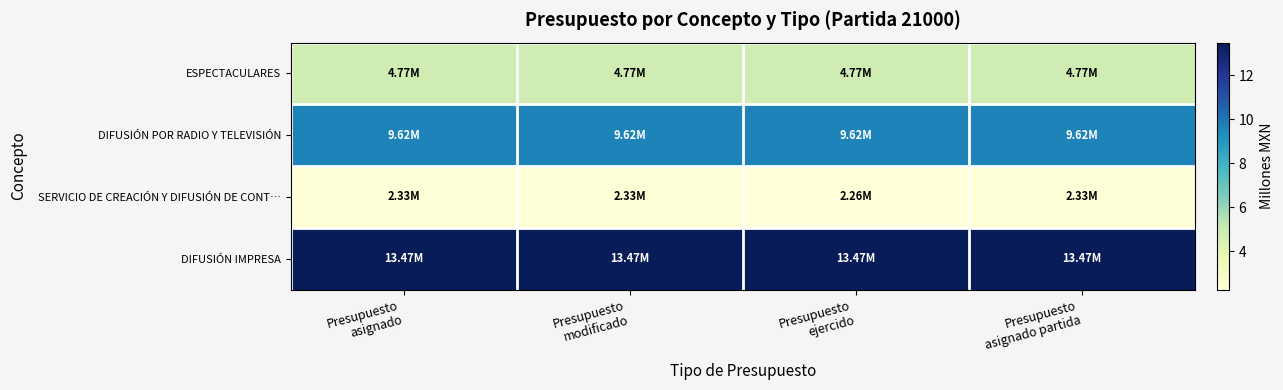

How many data points does each series have?

4